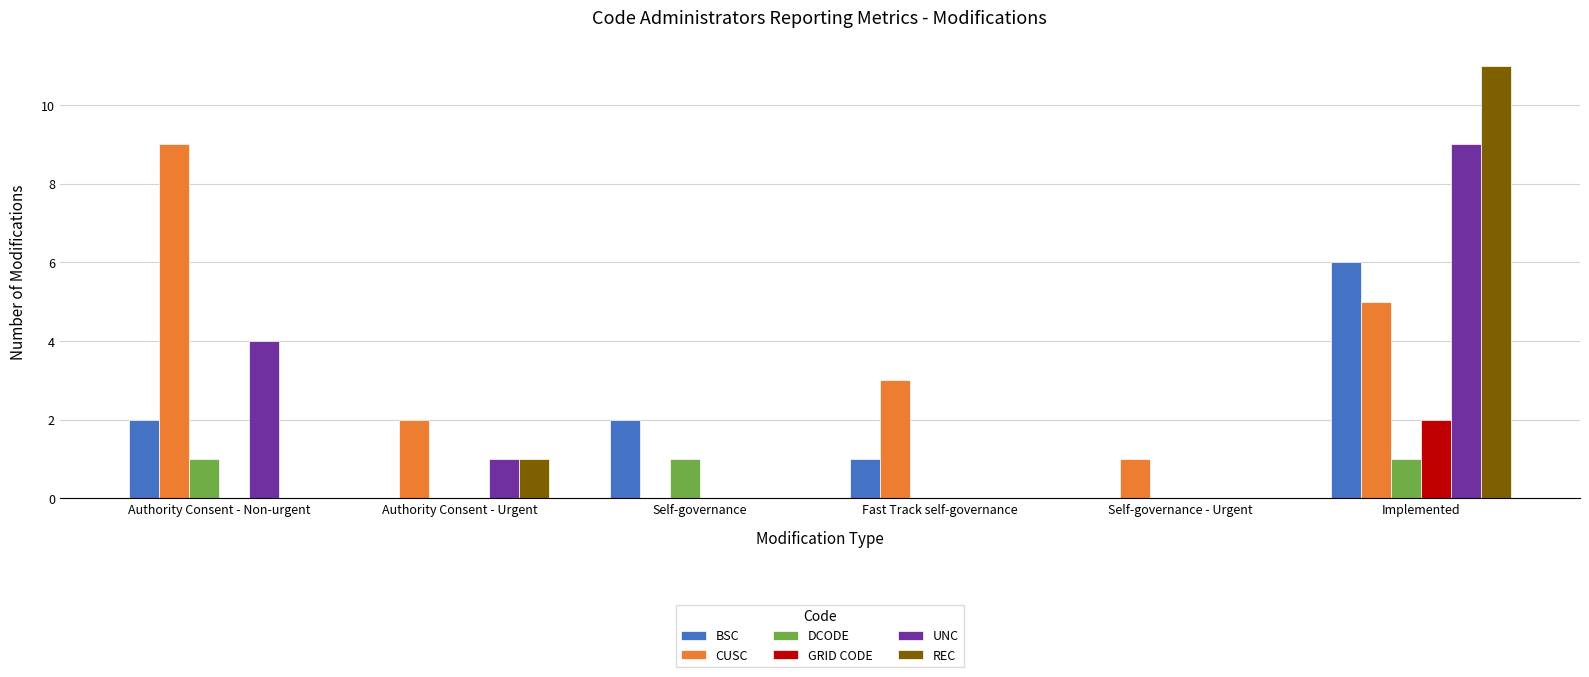

Between Self-governance and Implemented, which series saw the biggest shift?

REC